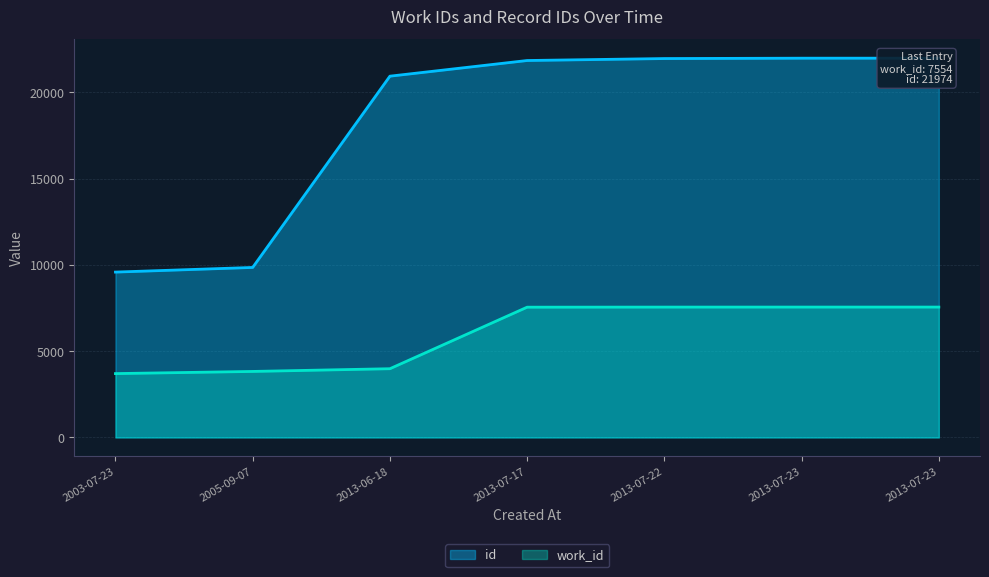

How many data points in work_id are above 7548?

3